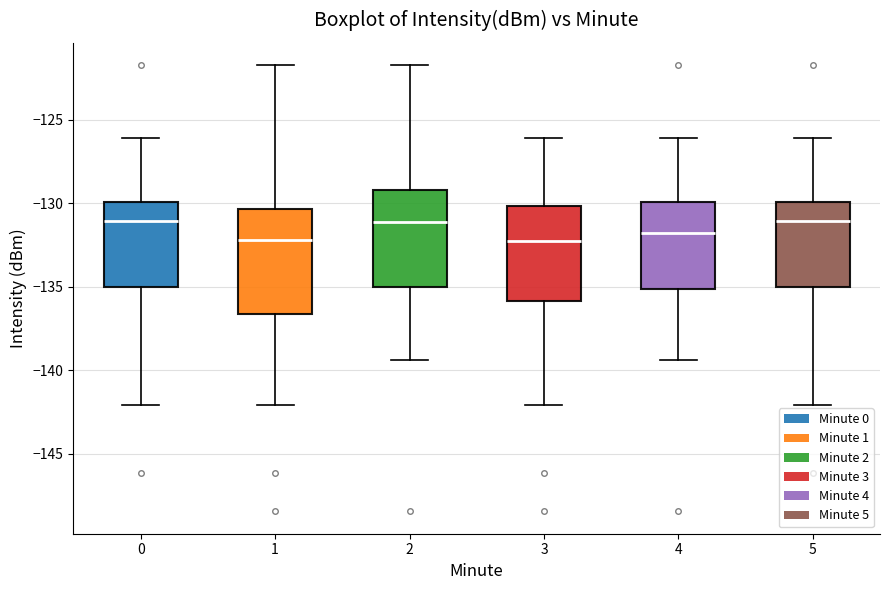

Reading left to right, read every box against the y-axis: the position of its median line, the range the box covers, and the ends of its whiskers. The values are not printed on the chart, so give them approximately, as read against the axis.

0: median -131.0, box -135.0 to -130.0, whiskers -142.0 to -126.0
1: median -132.0, box -136.5 to -130.5, whiskers -142.0 to -121.5
2: median -131.0, box -135.0 to -129.0, whiskers -139.5 to -121.5
3: median -132.0, box -136.0 to -130.0, whiskers -142.0 to -126.0
4: median -132.0, box -135.0 to -130.0, whiskers -139.5 to -126.0
5: median -131.0, box -135.0 to -130.0, whiskers -142.0 to -126.0